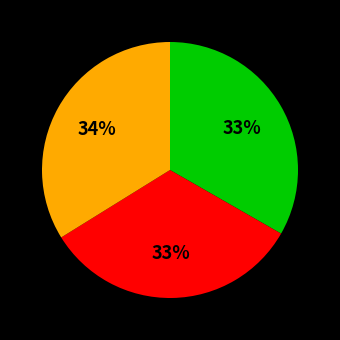

To the nearest percent, what is the difference between the largest and smallest slice percentages?

1%